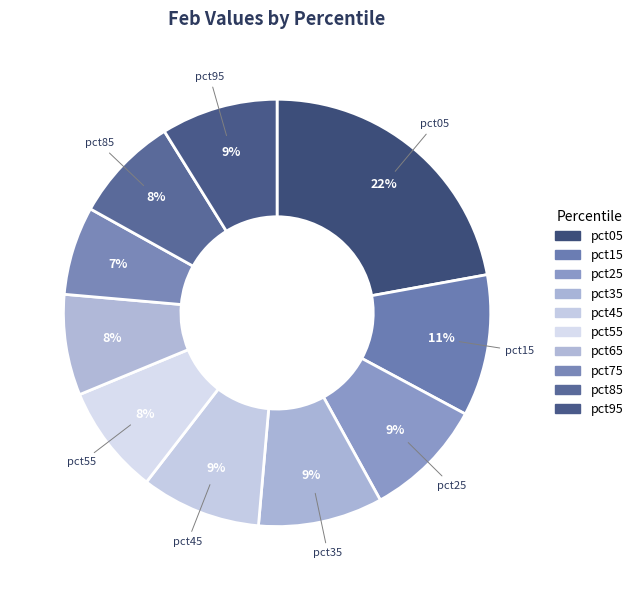

Which category has the biggest portion of the pie?

pct05